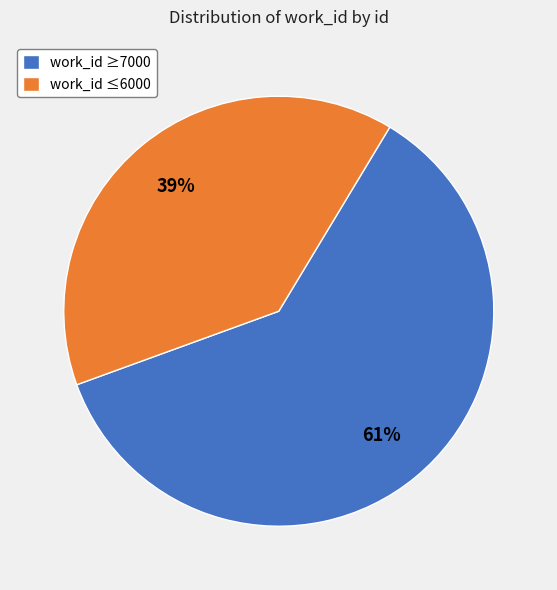

Is there any slice that represents more than half of the pie?

Yes